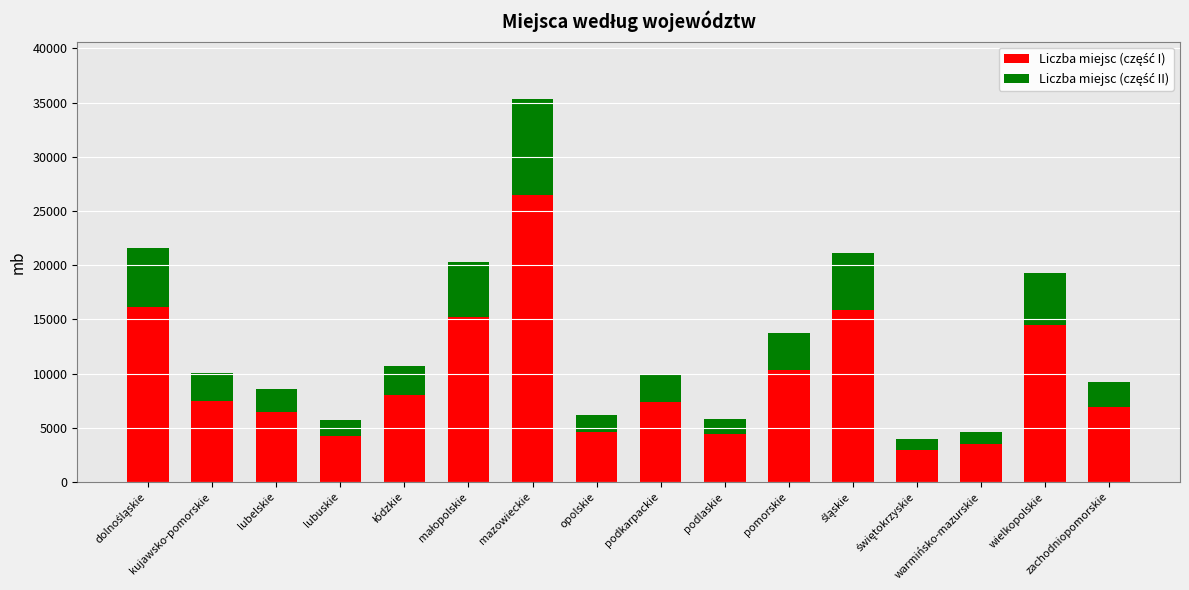

What is the difference between the maximum and second lowest values in the Liczba miejsc (część II) series?

7672